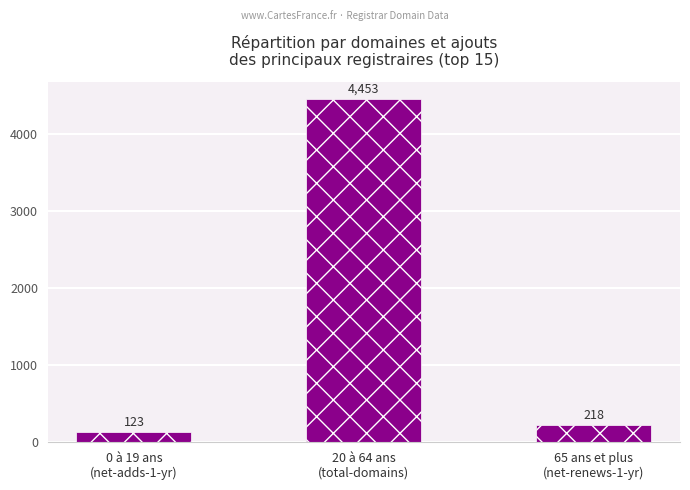

Rank the categories by value from highest to lowest.

20 à 64 ans
(total-domains), 65 ans et plus
(net-renews-1-yr), 0 à 19 ans
(net-adds-1-yr)